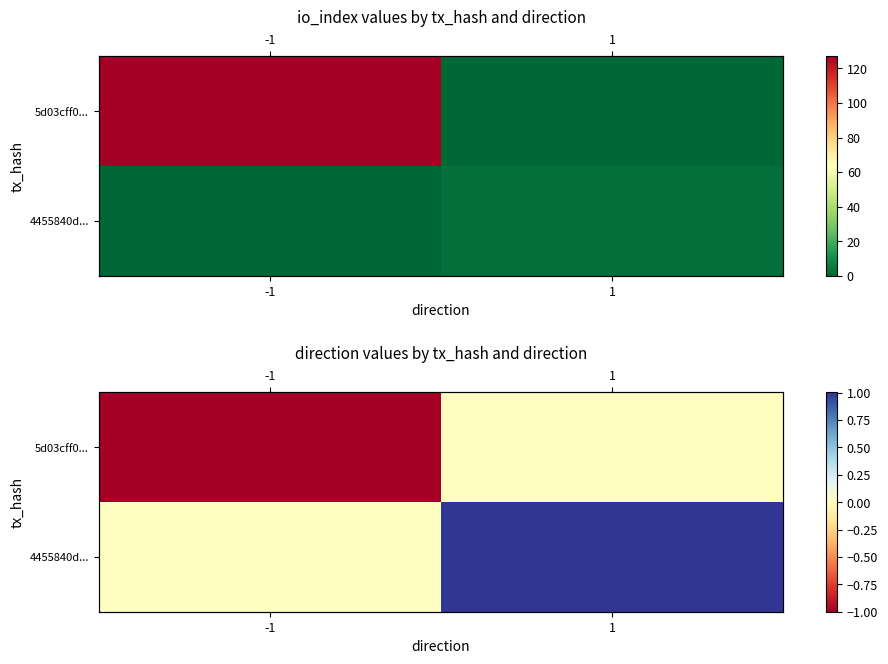

What is the difference between the highest and lowest values at 1?

1